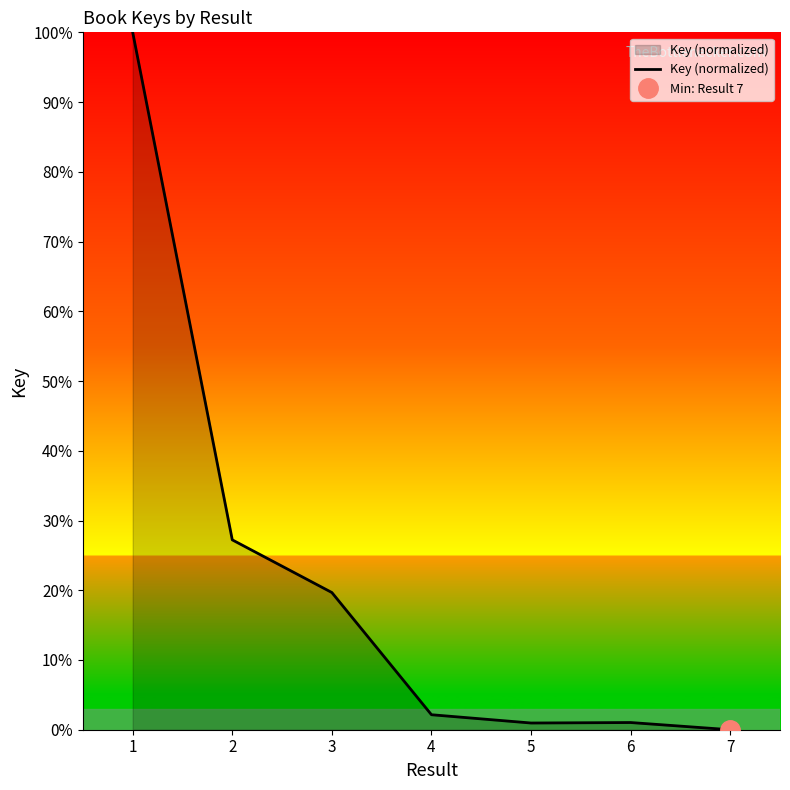

Where is the first local minimum?

5